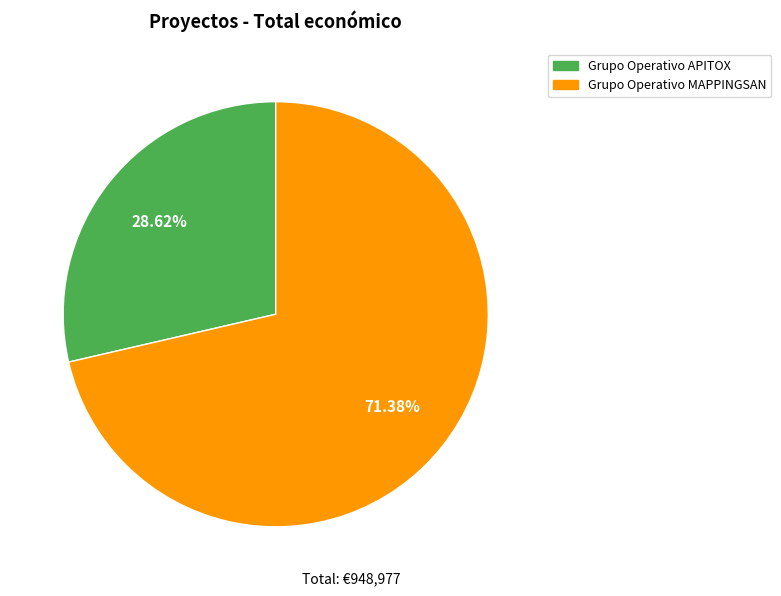

How many segments does this pie chart have?

2